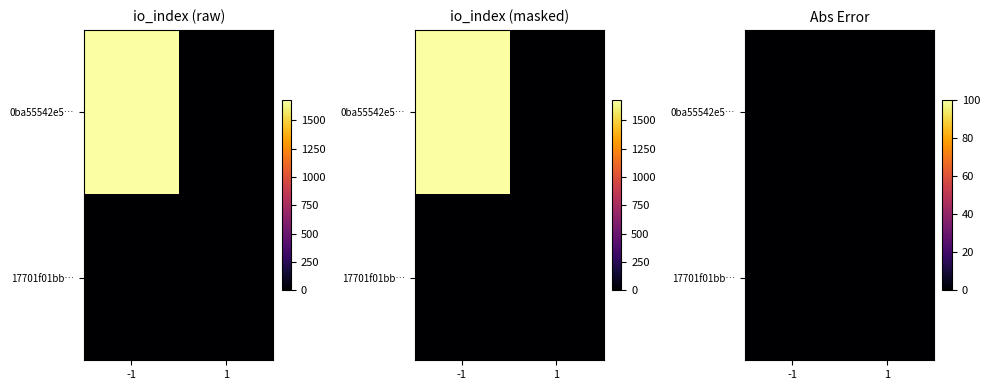

Rank the categories by 0ba55542e52e7e139f69ff4d99157856abbc35e value from highest to lowest.

-1, 1